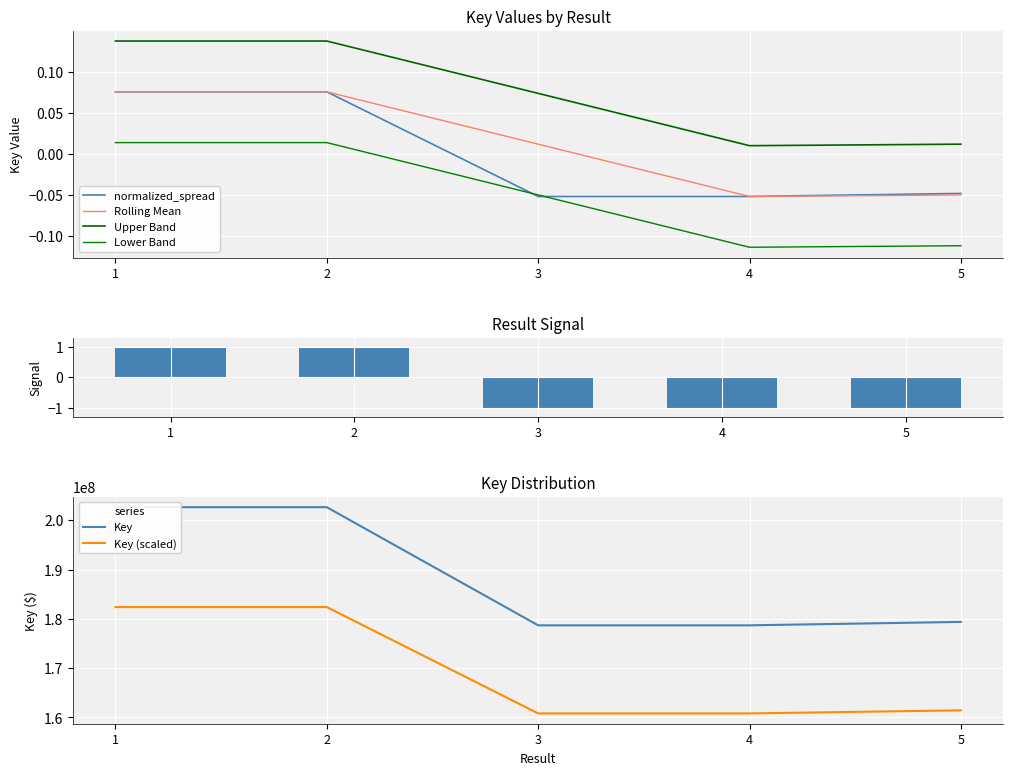

Reading left to right, extract all data points from this chart.

0.1	0.1	-0.1	-0.1	-0.0